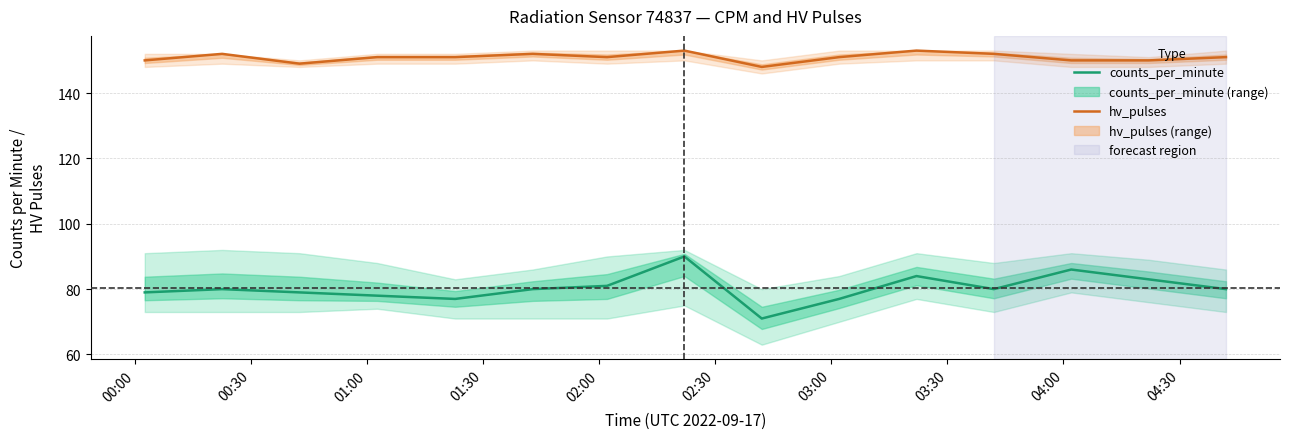

What is the highest value of the hv_pulses series?

153